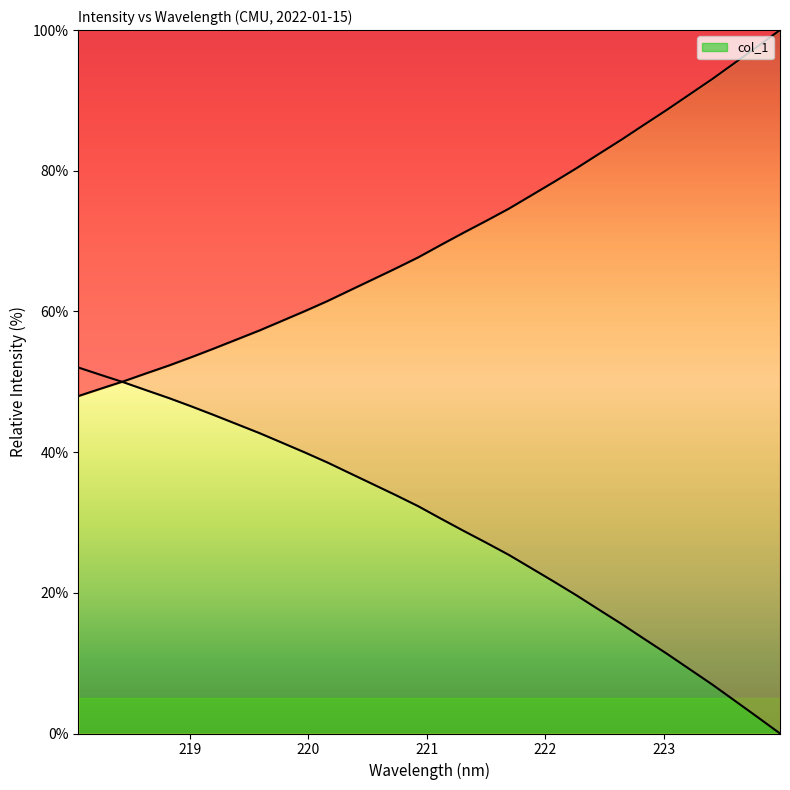

Does the chart have visible grid lines?

No